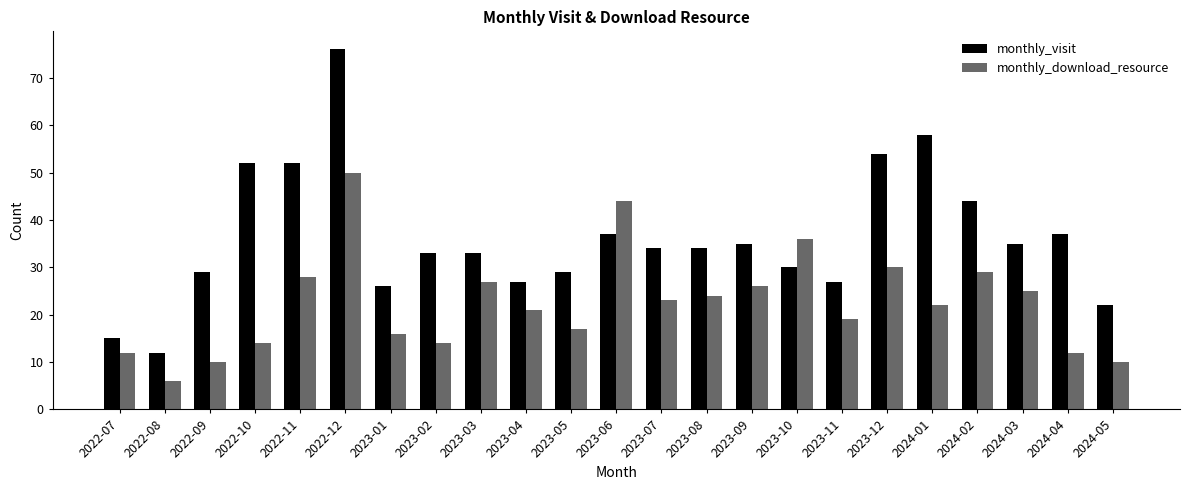

How many values in the monthly_download_resource series are below 22?

11